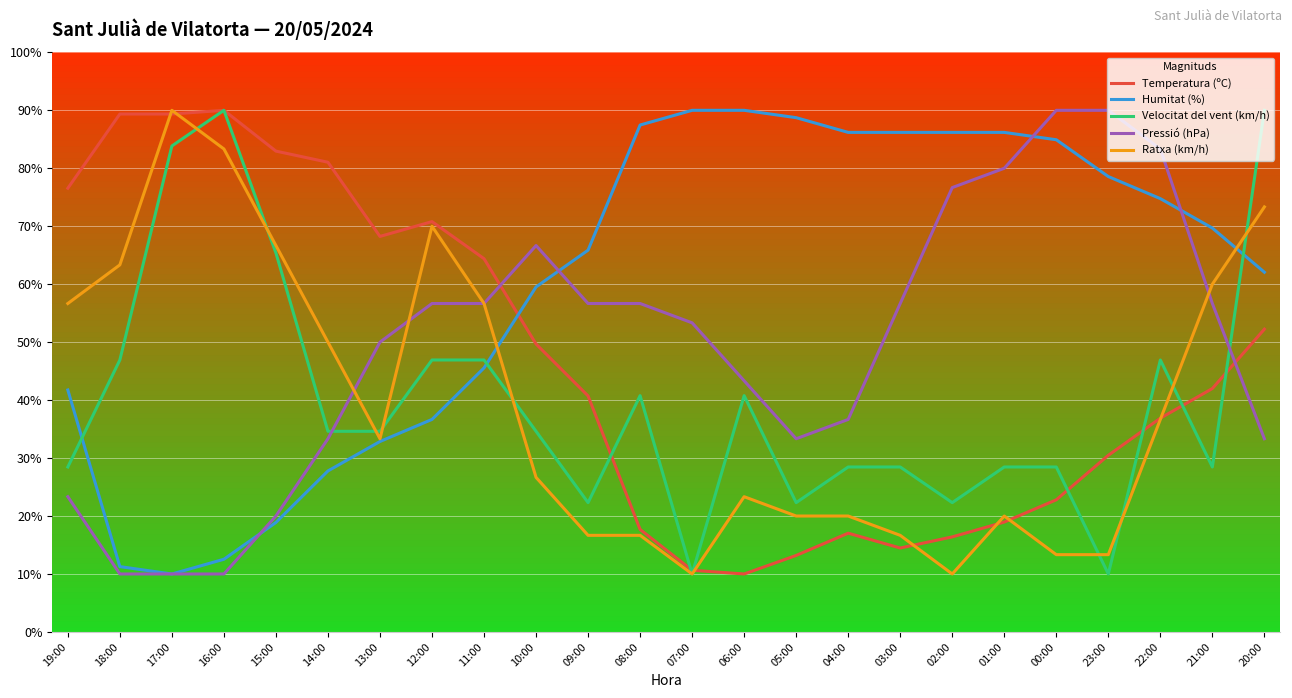

At 04:00, list the series in order from largest to smallest.

Humitat (%), Pressió (hPa), Velocitat del vent (km/h), Ratxa (km/h), Temperatura (ºC)